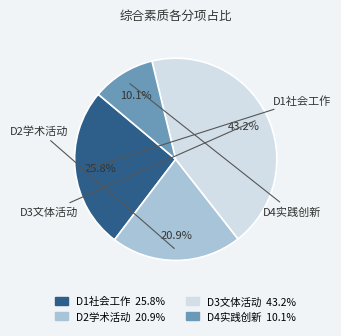

Does any single category account for the majority?

No